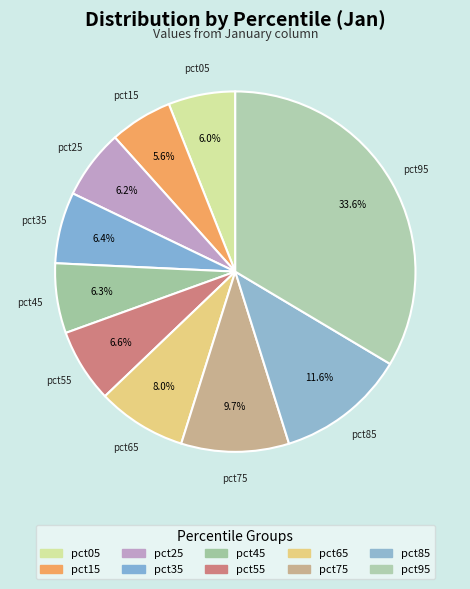

Is it true that pct75 is 10% of the pie?

True